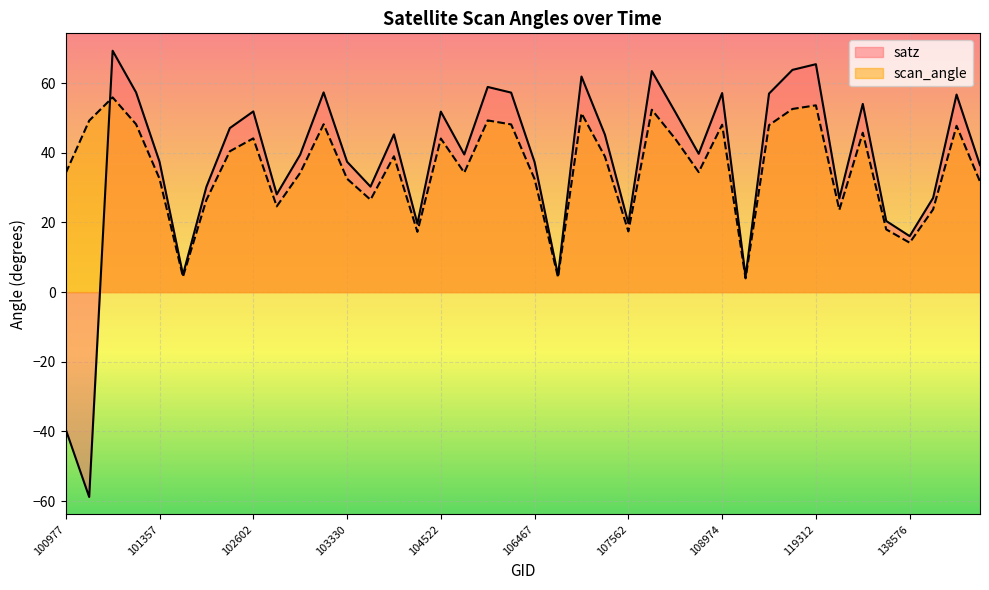

The scan_angle series shows 47.7 at 143444. True or false?

True